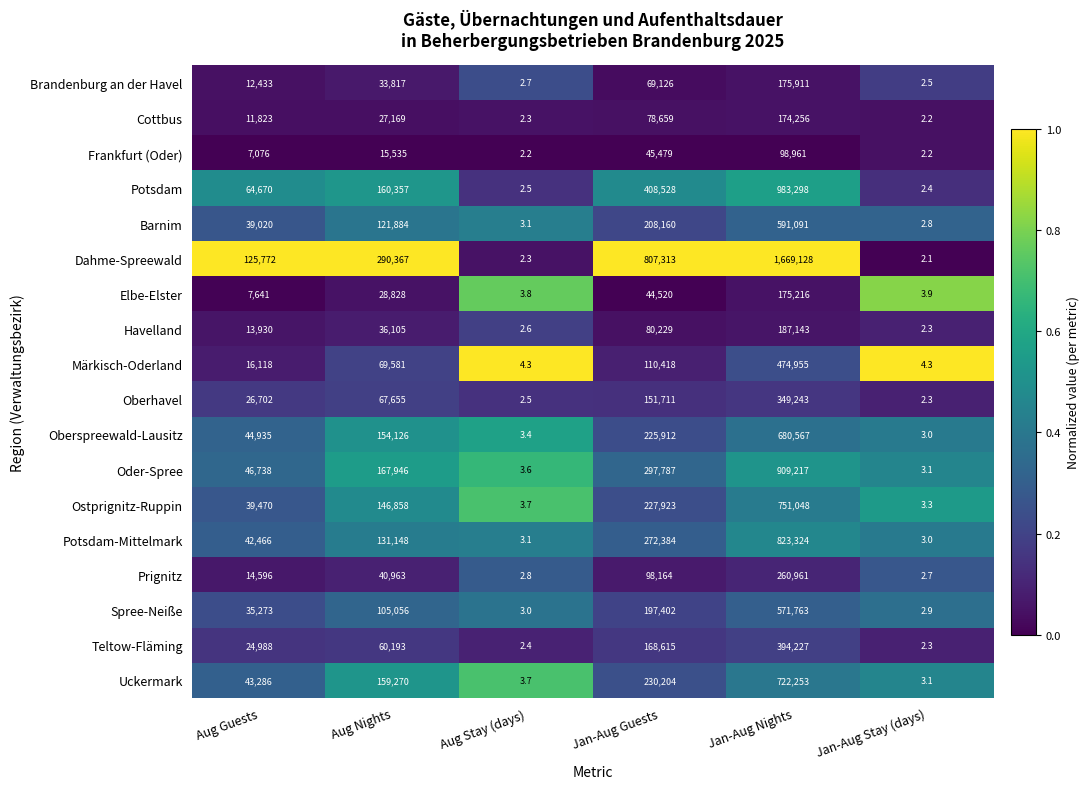

Between Jan-Aug Guests and Jan-Aug Stay (days), which series saw the biggest shift?

Dahme-Spreewald